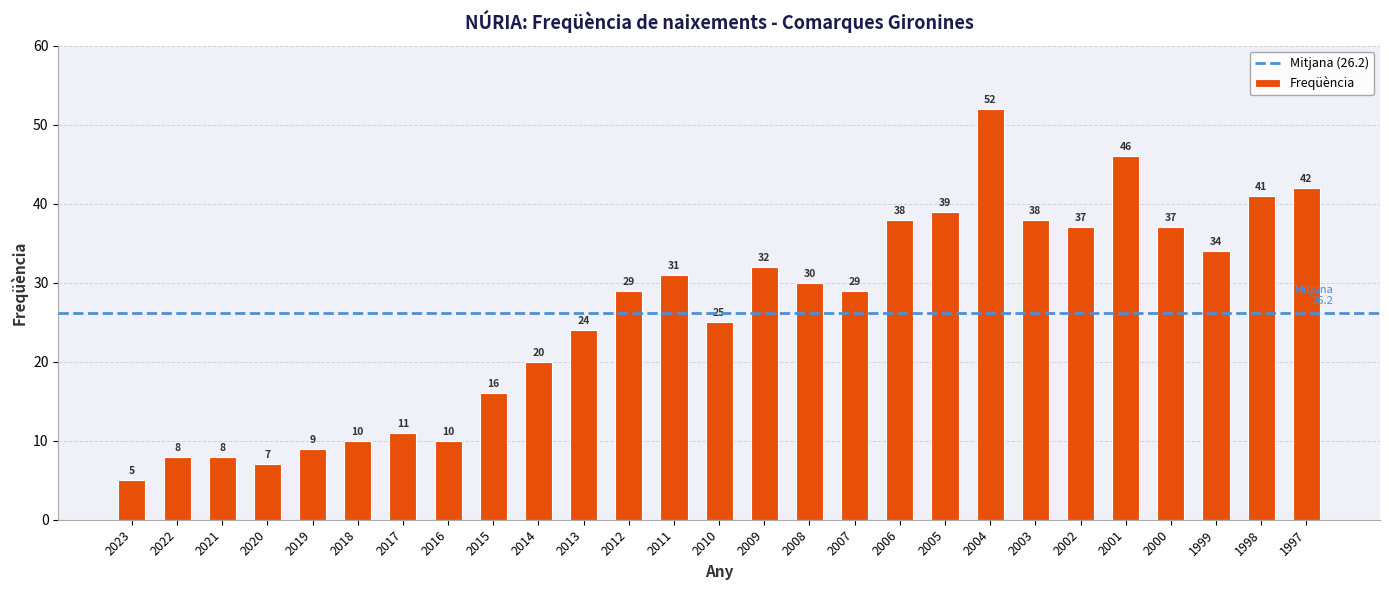

Reading left to right, extract all data points from this chart.

5	8	8	7	9	10	11	10	16	20	24	29	31	25	32	30	29	38	39	52	38	37	46	37	34	41	42